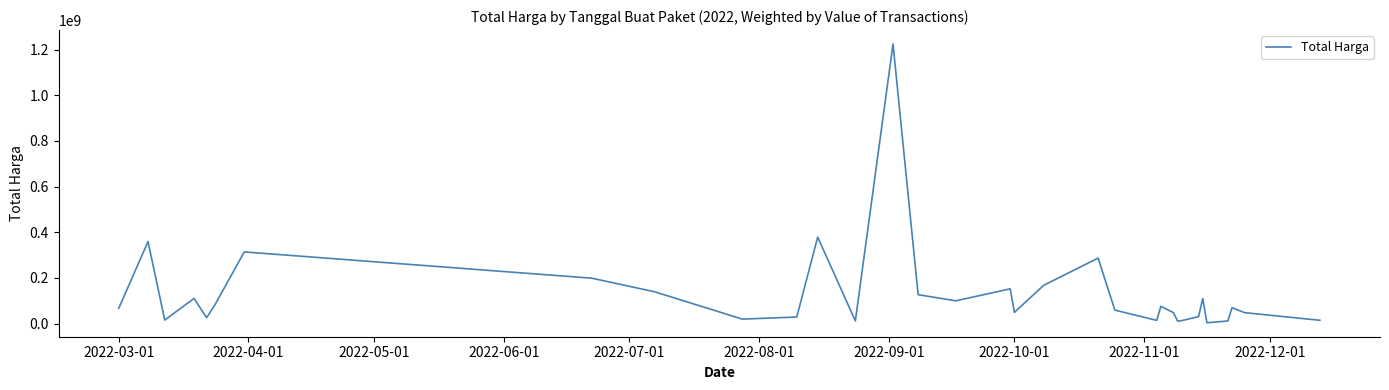

What is the greatest value displayed?

1224682000